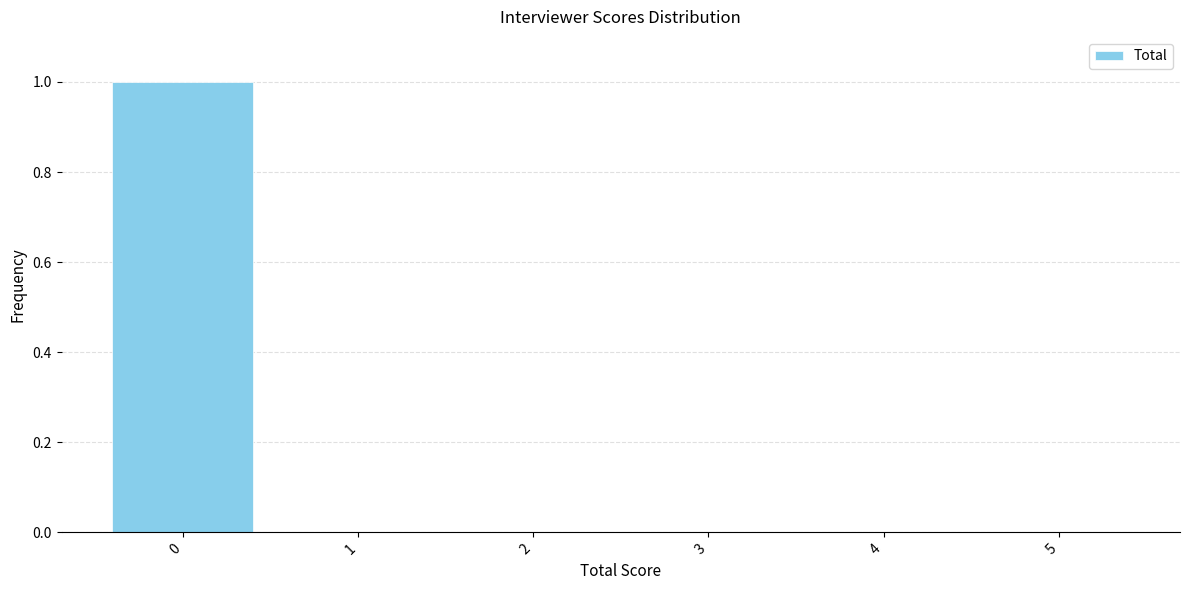

Reading right to left, list all the values displayed in this chart.

5=0	4=0	3=0	2=0	1=0	0=1